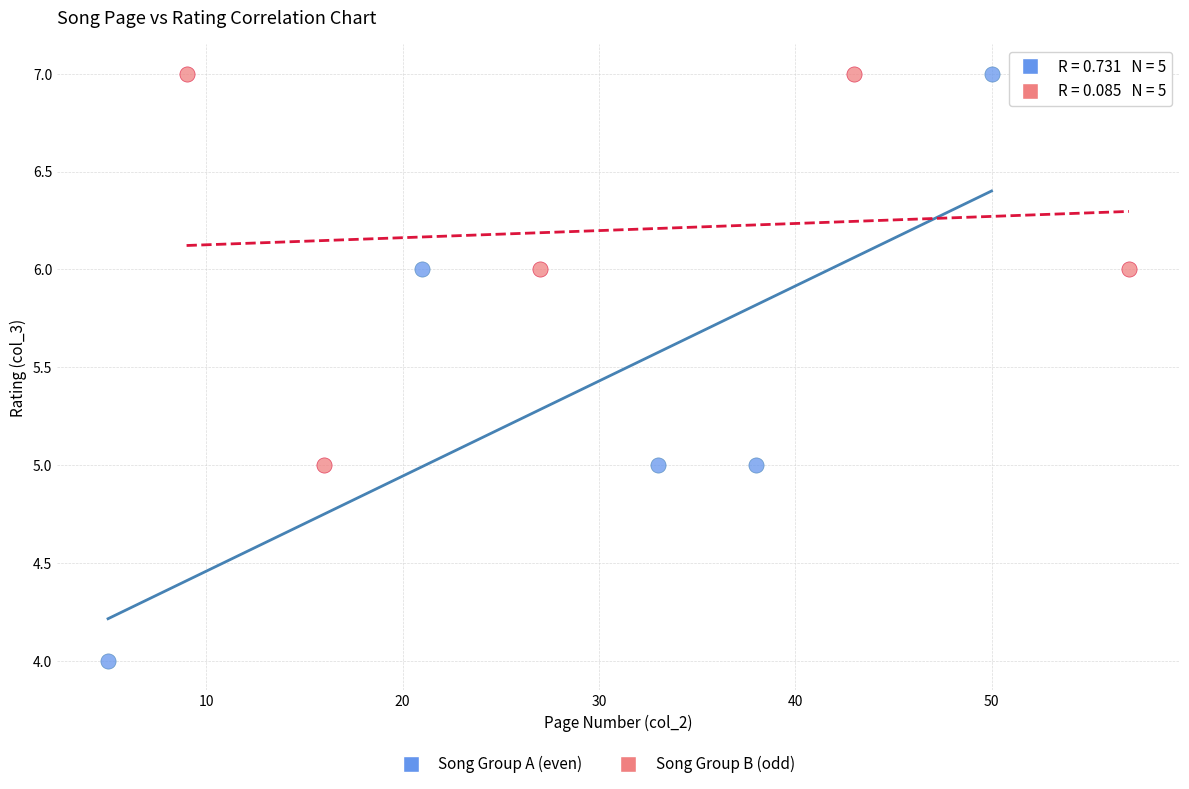

Which series has the widest spread of Y values?

Song Group A (even)